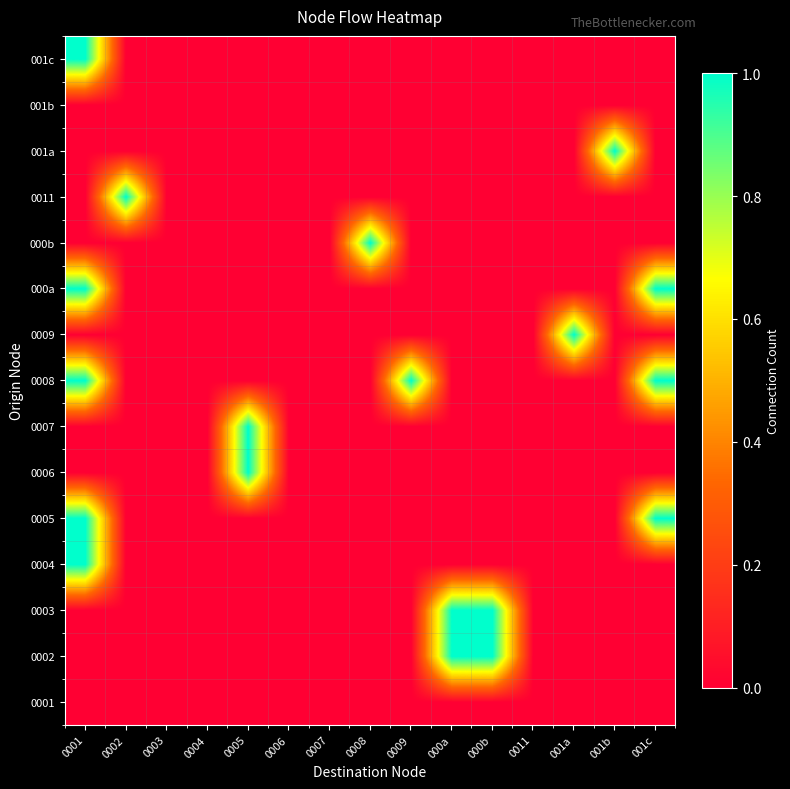

Reading left to right, what are all the values shown in this chart?

0001: 0001=0	0002=0	0003=0	0004=0	0005=0	0006=0	0007=0	0008=0	0009=0	000a=0	000b=0	0011=0	001a=0	001b=0	001c=0
0002: 0001=0	0002=0	0003=0	0004=0	0005=0	0006=0	0007=0	0008=0	0009=0	000a=1	000b=1	0011=0	001a=0	001b=0	001c=0
0003: 0001=0	0002=0	0003=0	0004=0	0005=0	0006=0	0007=0	0008=0	0009=0	000a=1	000b=1	0011=0	001a=0	001b=0	001c=0
0004: 0001=1	0002=0	0003=0	0004=0	0005=0	0006=0	0007=0	0008=0	0009=0	000a=0	000b=0	0011=0	001a=0	001b=0	001c=0
0005: 0001=1	0002=0	0003=0	0004=0	0005=0	0006=0	0007=0	0008=0	0009=0	000a=0	000b=0	0011=0	001a=0	001b=0	001c=1
0006: 0001=0	0002=0	0003=0	0004=0	0005=1	0006=0	0007=0	0008=0	0009=0	000a=0	000b=0	0011=0	001a=0	001b=0	001c=0
0007: 0001=0	0002=0	0003=0	0004=0	0005=1	0006=0	0007=0	0008=0	0009=0	000a=0	000b=0	0011=0	001a=0	001b=0	001c=0
0008: 0001=1	0002=0	0003=0	0004=0	0005=0	0006=0	0007=0	0008=0	0009=1	000a=0	000b=0	0011=0	001a=0	001b=0	001c=1
0009: 0001=0	0002=0	0003=0	0004=0	0005=0	0006=0	0007=0	0008=0	0009=0	000a=0	000b=0	0011=0	001a=1	001b=0	001c=0
000a: 0001=1	0002=0	0003=0	0004=0	0005=0	0006=0	0007=0	0008=0	0009=0	000a=0	000b=0	0011=0	001a=0	001b=0	001c=1
000b: 0001=0	0002=0	0003=0	0004=0	0005=0	0006=0	0007=0	0008=1	0009=0	000a=0	000b=0	0011=0	001a=0	001b=0	001c=0
0011: 0001=0	0002=1	0003=0	0004=0	0005=0	0006=0	0007=0	0008=0	0009=0	000a=0	000b=0	0011=0	001a=0	001b=0	001c=0
001a: 0001=0	0002=0	0003=0	0004=0	0005=0	0006=0	0007=0	0008=0	0009=0	000a=0	000b=0	0011=0	001a=0	001b=1	001c=0
001b: 0001=0	0002=0	0003=0	0004=0	0005=0	0006=0	0007=0	0008=0	0009=0	000a=0	000b=0	0011=0	001a=0	001b=0	001c=0
001c: 0001=1	0002=0	0003=0	0004=0	0005=0	0006=0	0007=0	0008=0	0009=0	000a=0	000b=0	0011=0	001a=0	001b=0	001c=0